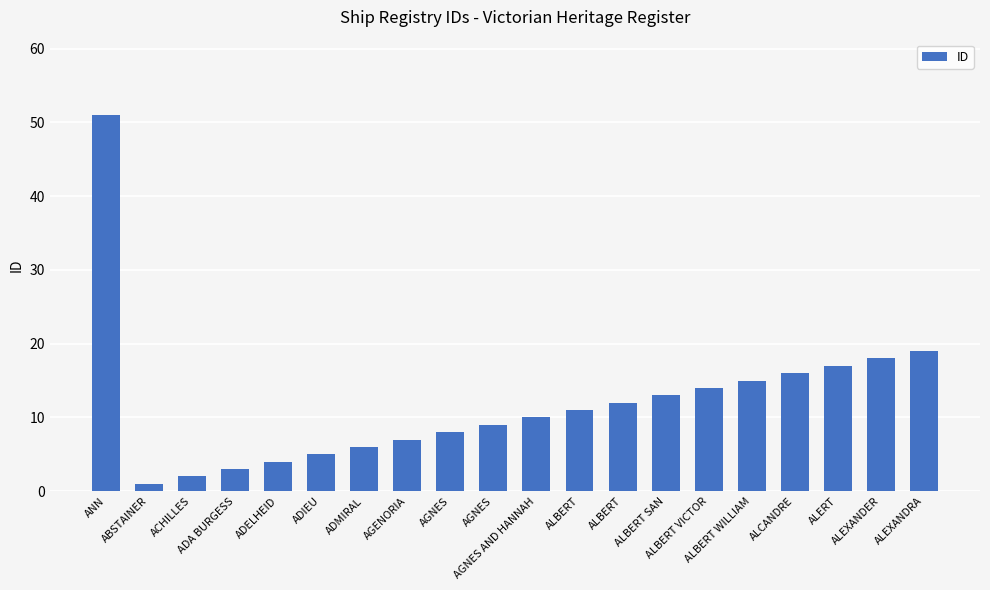

What is the change in value from AGNES to ALBERT?

+2